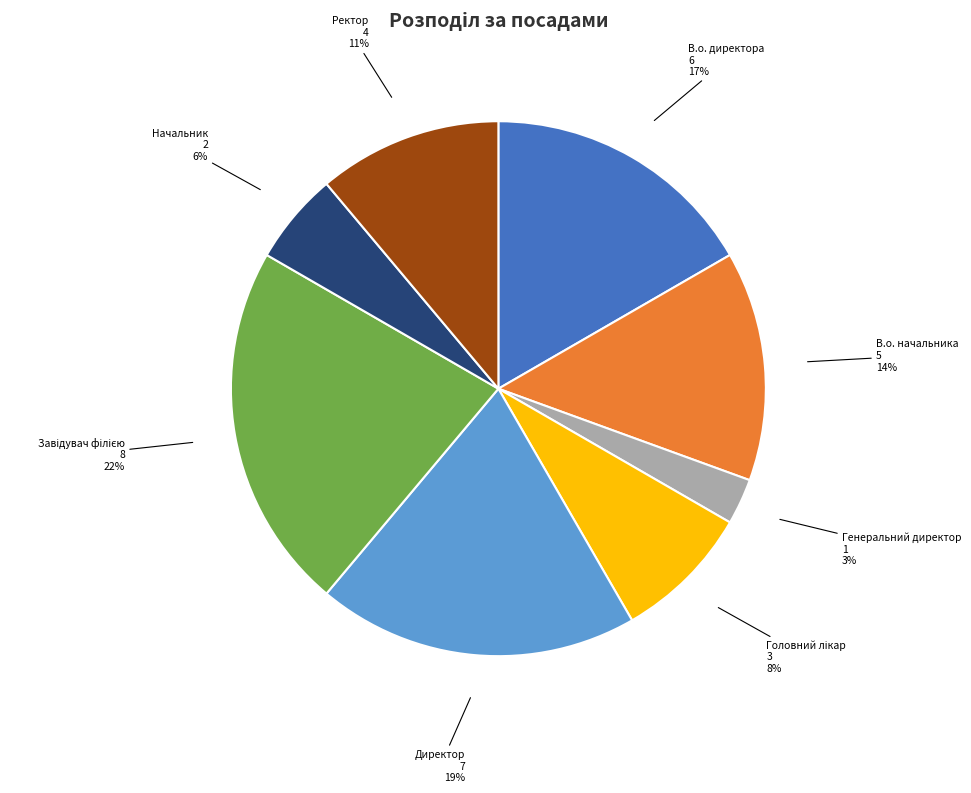

True or false: В.о. начальника accounts for 7% of the total.

False